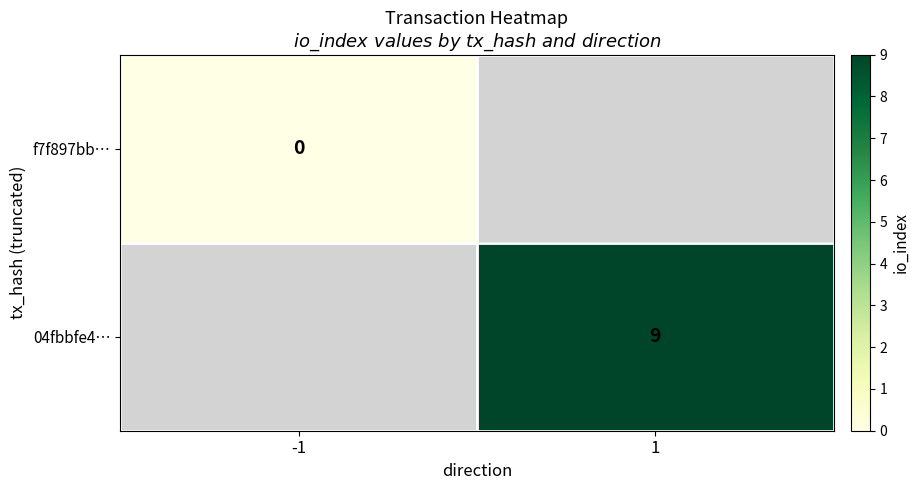

Is the value of f7f897bb… at -1 greater than the value of 04fbbfe4… at 1?

No